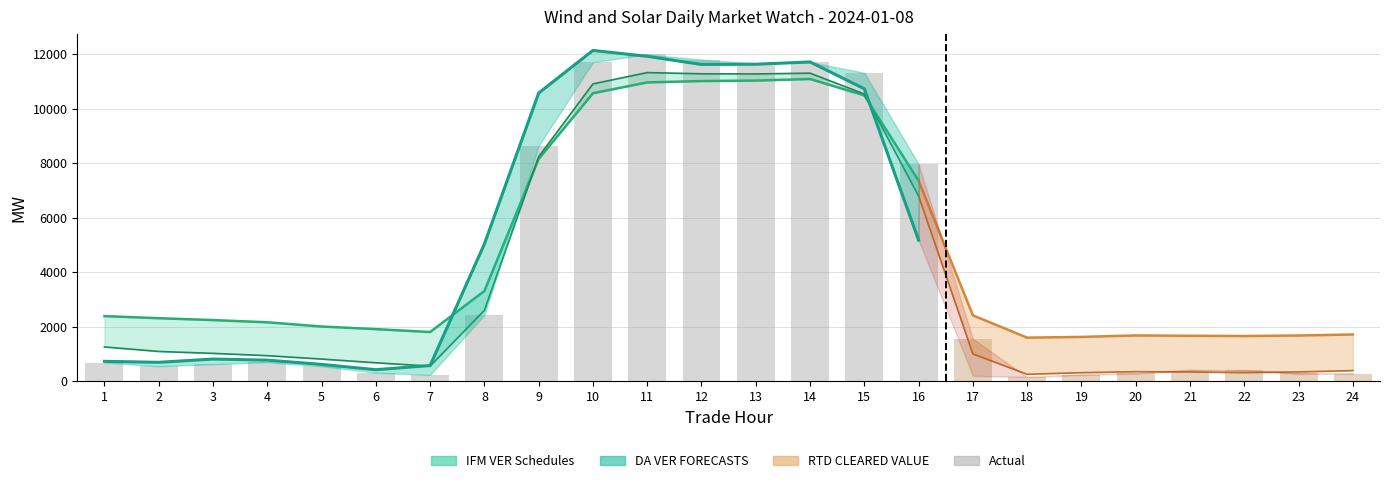

The value at 19 is 229.3. True or false?

True